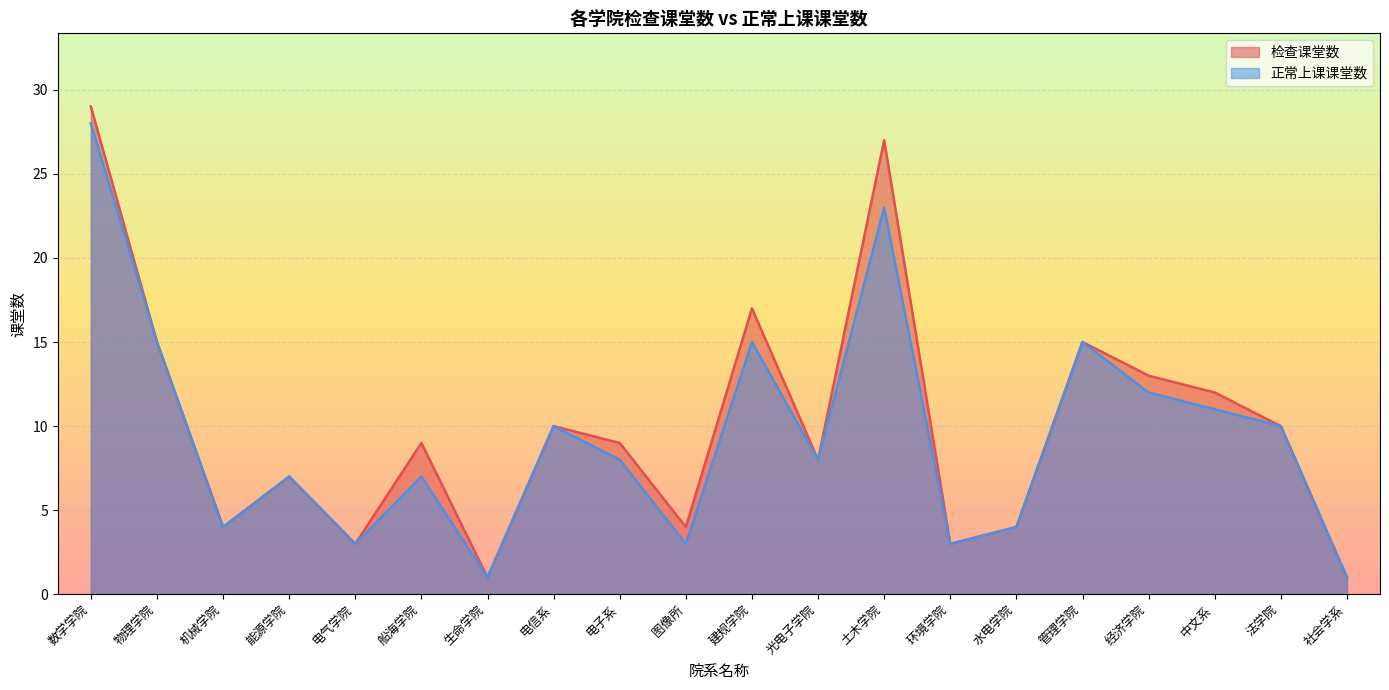

Is it true that 检查课堂数 equals 9 at 船海学院?

True